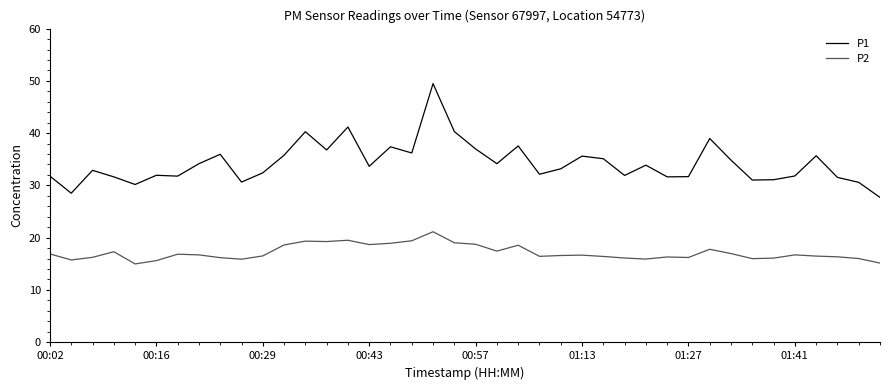

What is the difference between the maximum and minimum values in the P2 series?

6.2